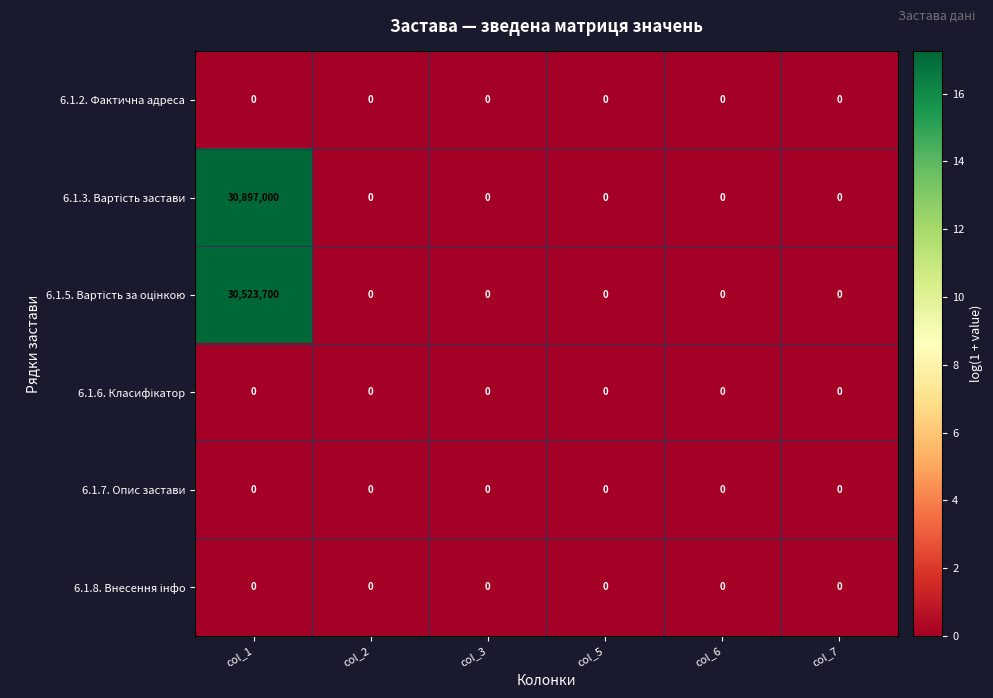

What is the total value across all series at col_1?

61420700